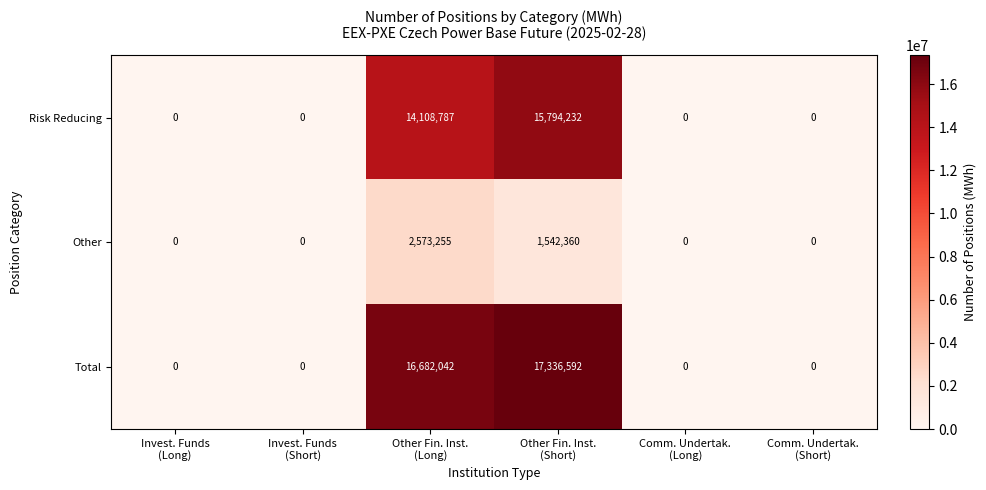

Rank the series by their maximum value, from lowest to highest.

Other, Risk Reducing, Total